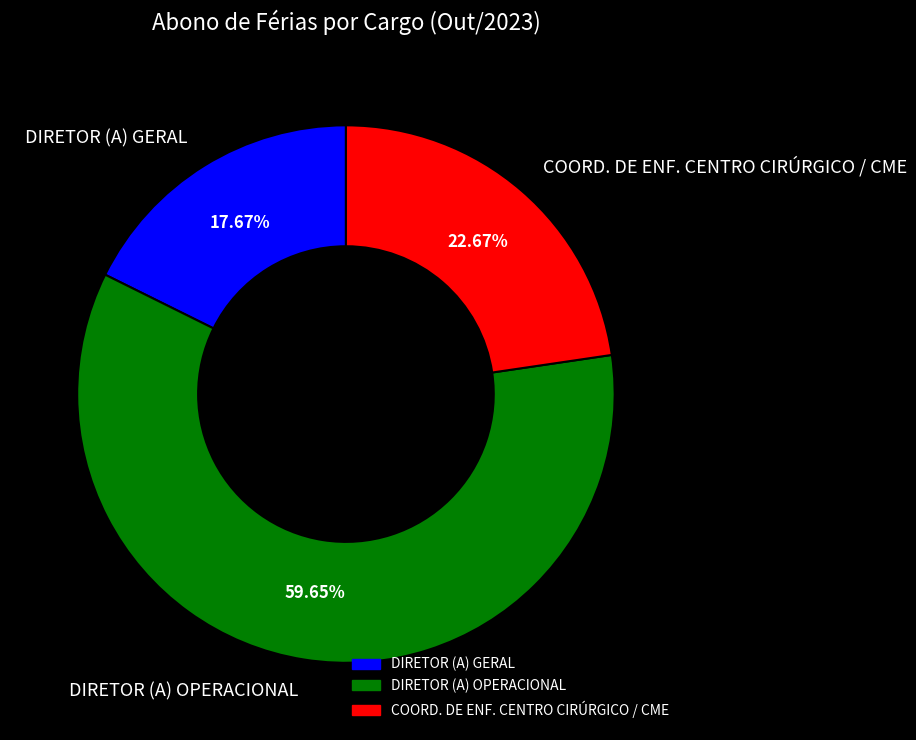

Approximately how many times larger is the value at COORD. DE ENF. CENTRO CIRÚRGICO / CME compared to DIRETOR (A) GERAL?

1.3